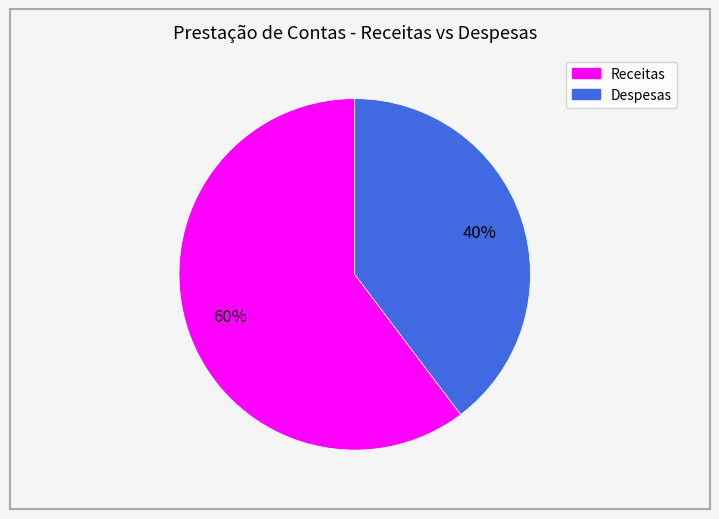

Is there a majority slice in this chart?

Yes